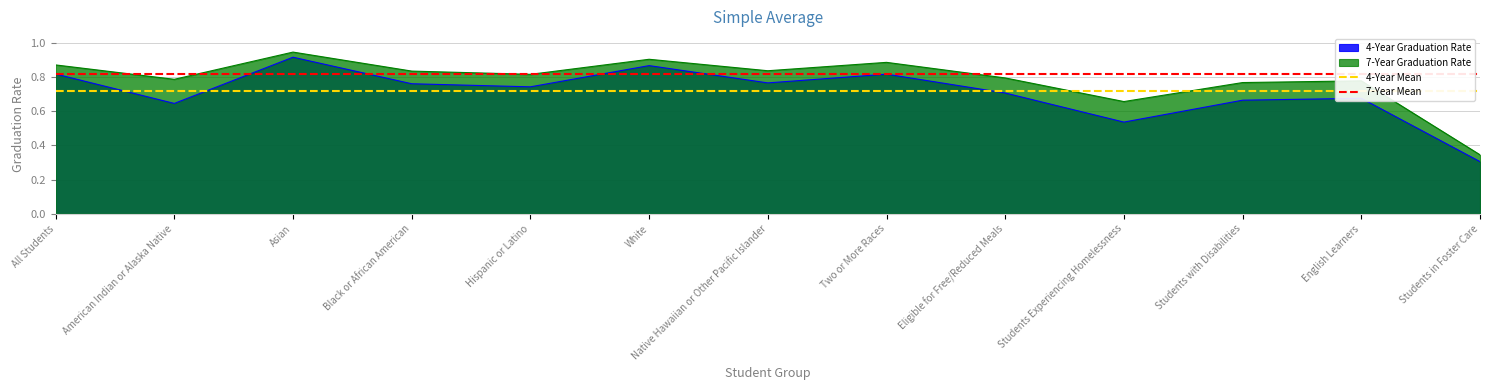

What is the label of the 8th point from the right?

White